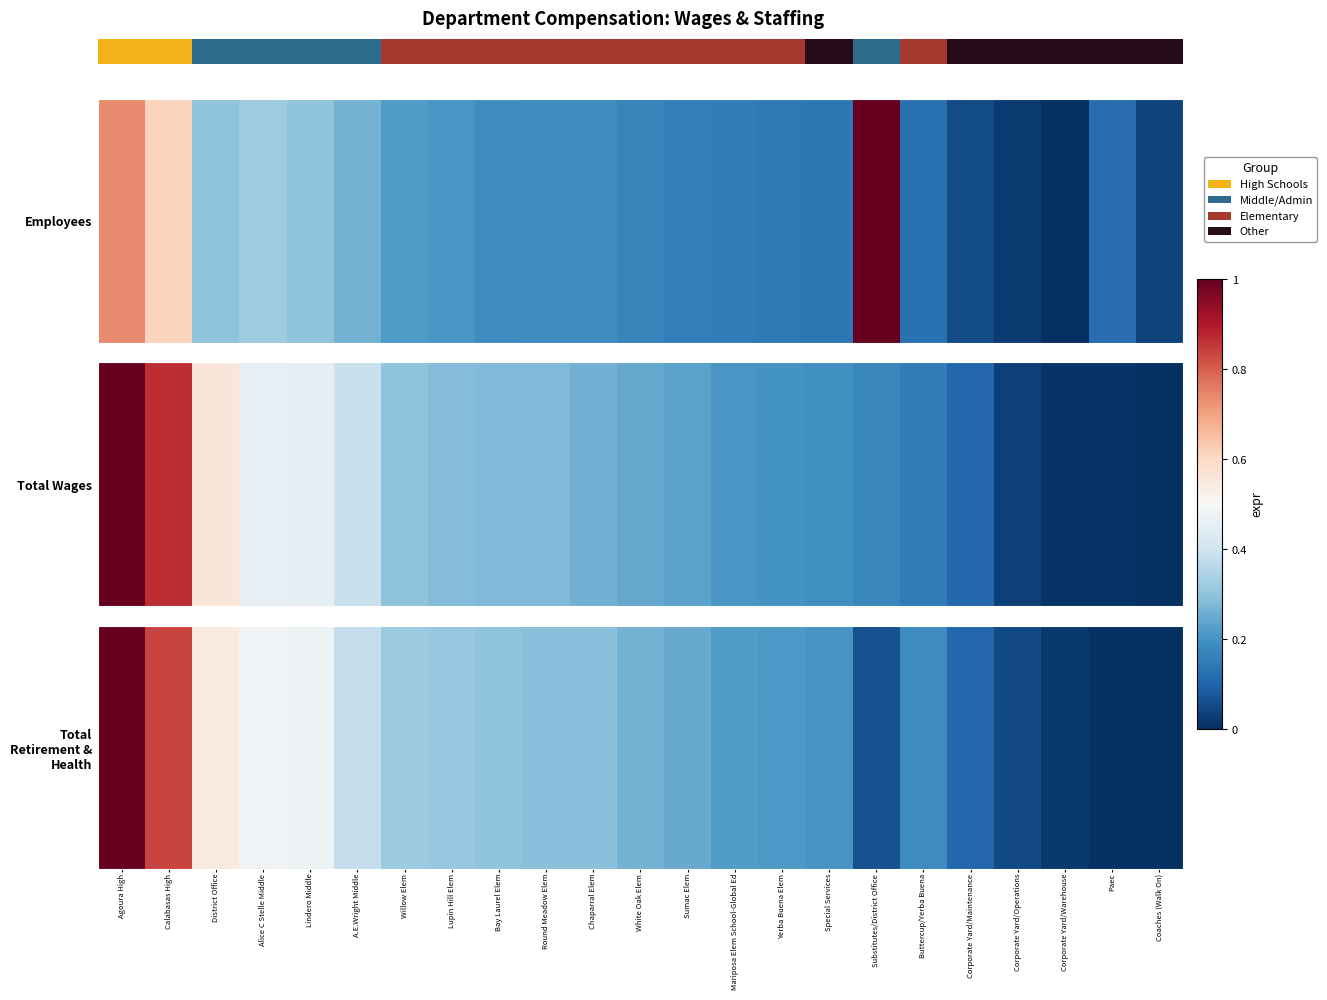

What is the change in value from District Office to White Oak Elem?

-0.3